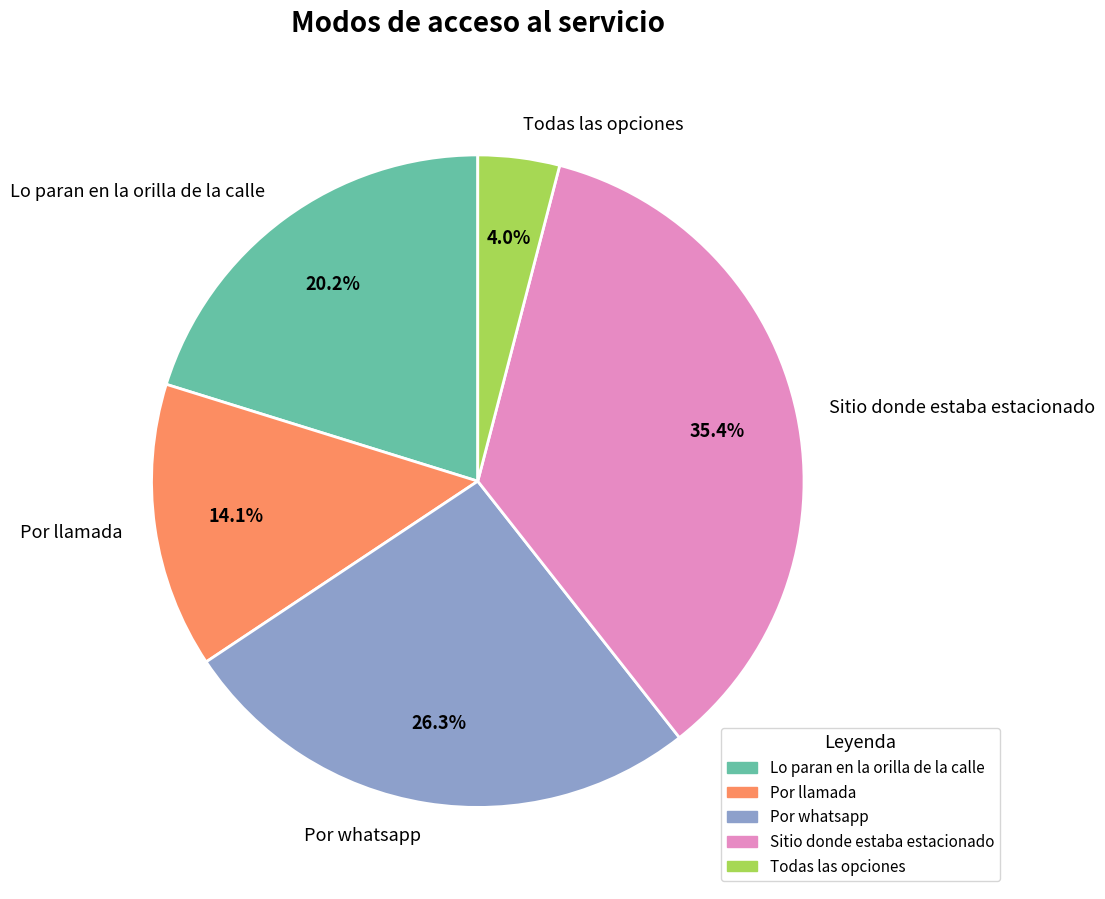

What is the smallest slice in the pie chart?

Todas las opciones